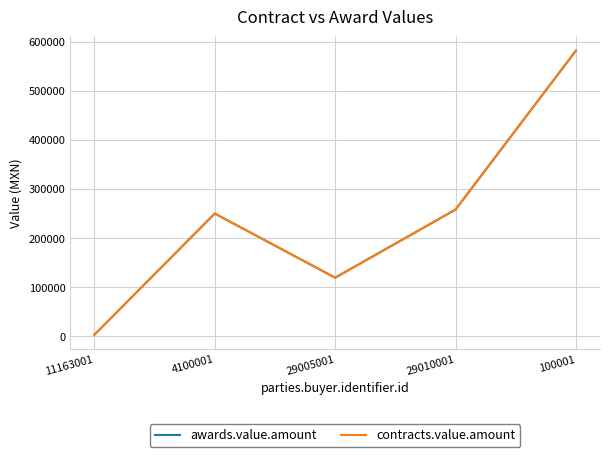

Is this an area chart (filled region under the line)?

No